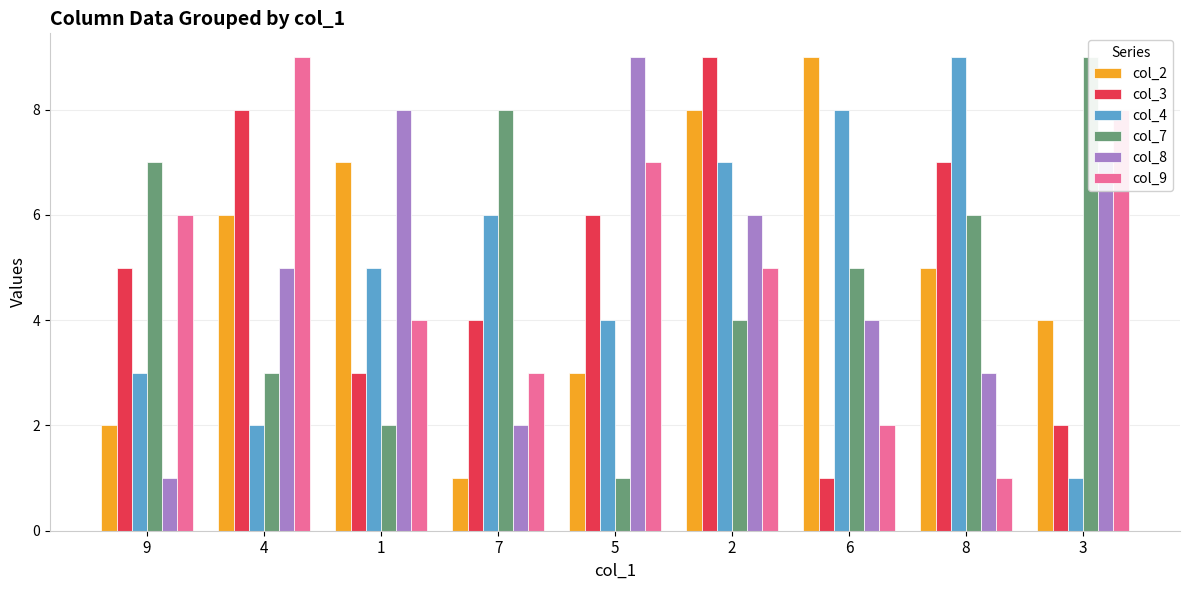

At which label is col_3 closest to 5?

9